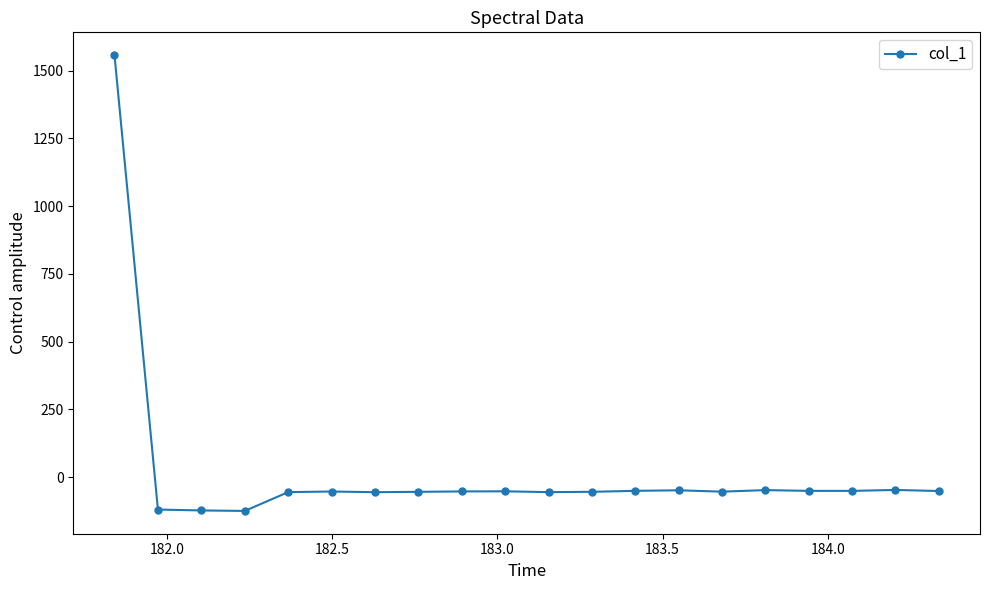

True or false: the data has more than 1 interior local peaks.

True